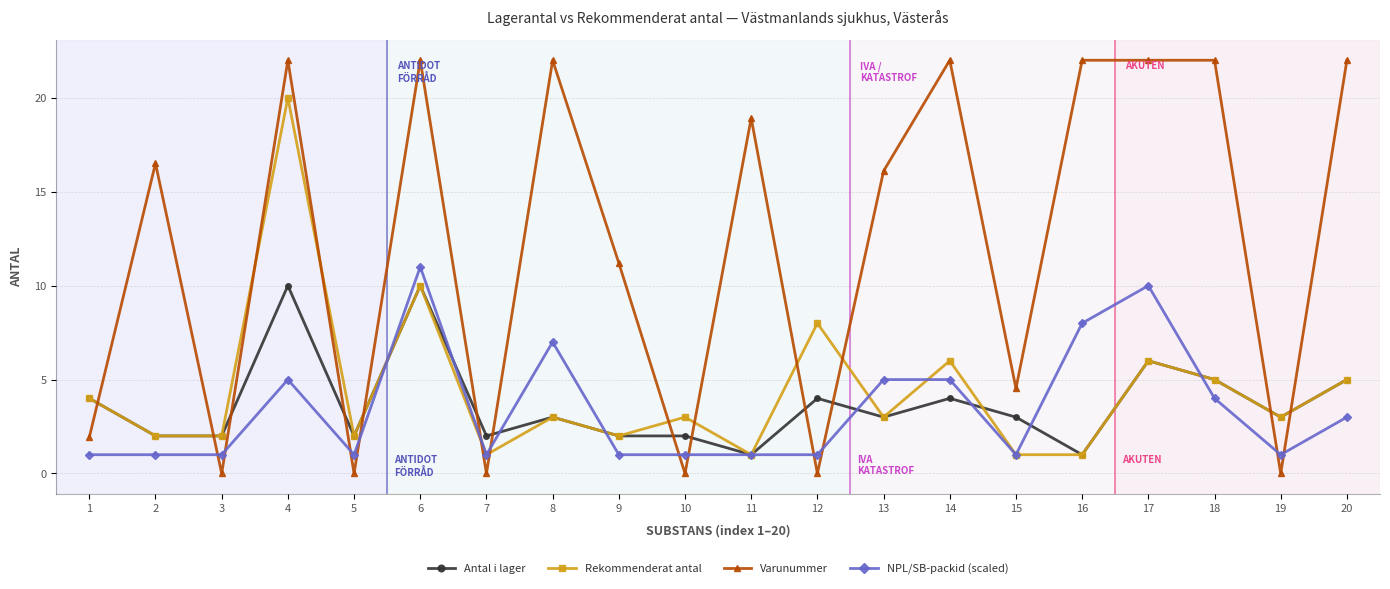

At which category is the sum across all series the highest?

4